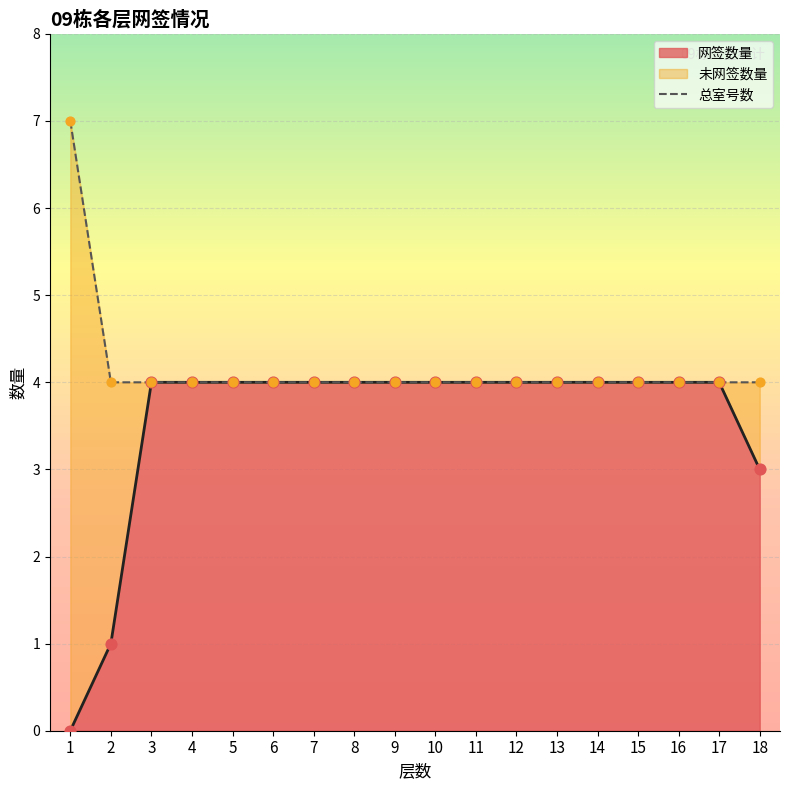

Approximately how many times larger is the value at 8 compared to 1?

0.6